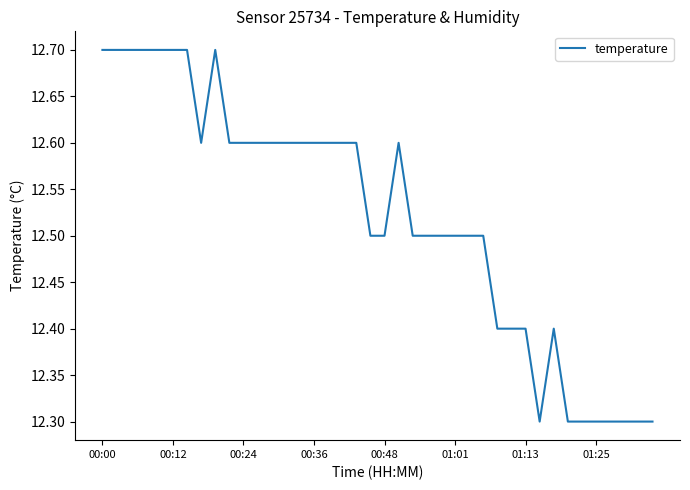

What is the maximum value shown in the chart?

12.7